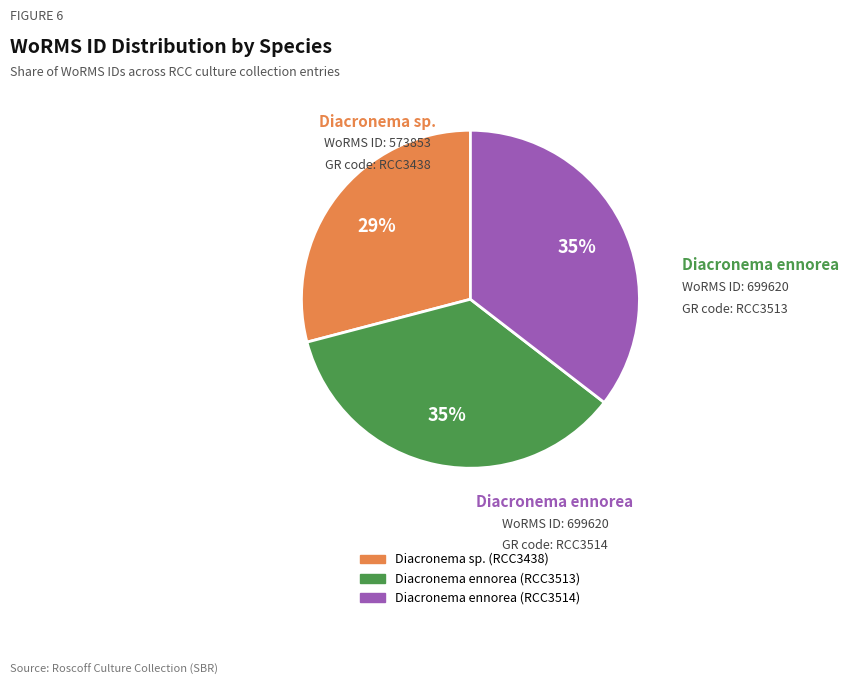

True or false: Diacronema sp. (RCC3438) accounts for 16% of the total.

False